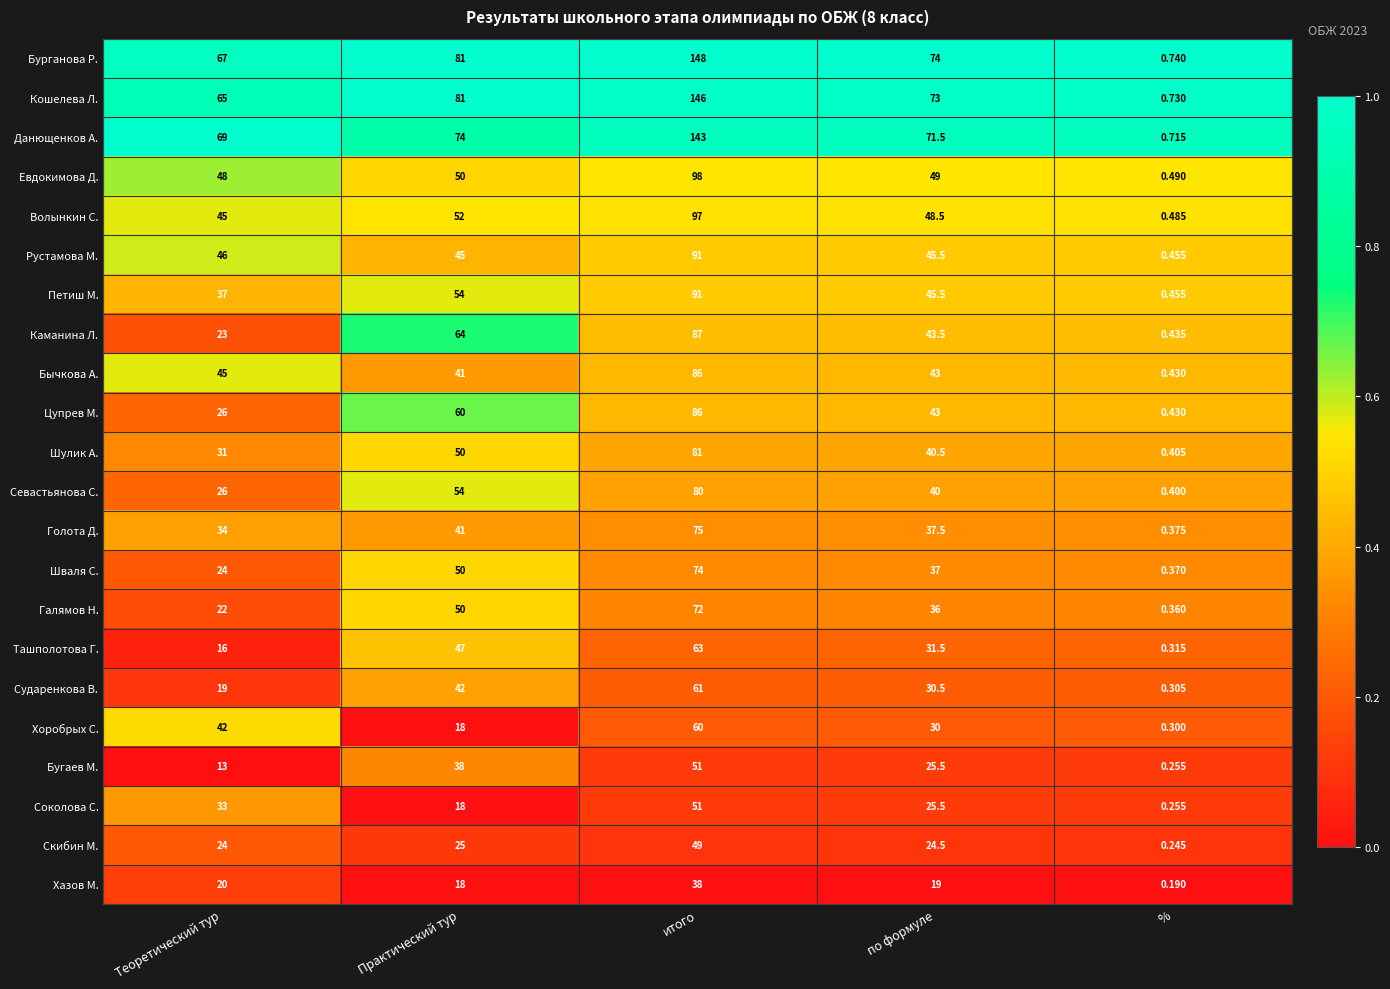

How many series are shown in this chart?

22